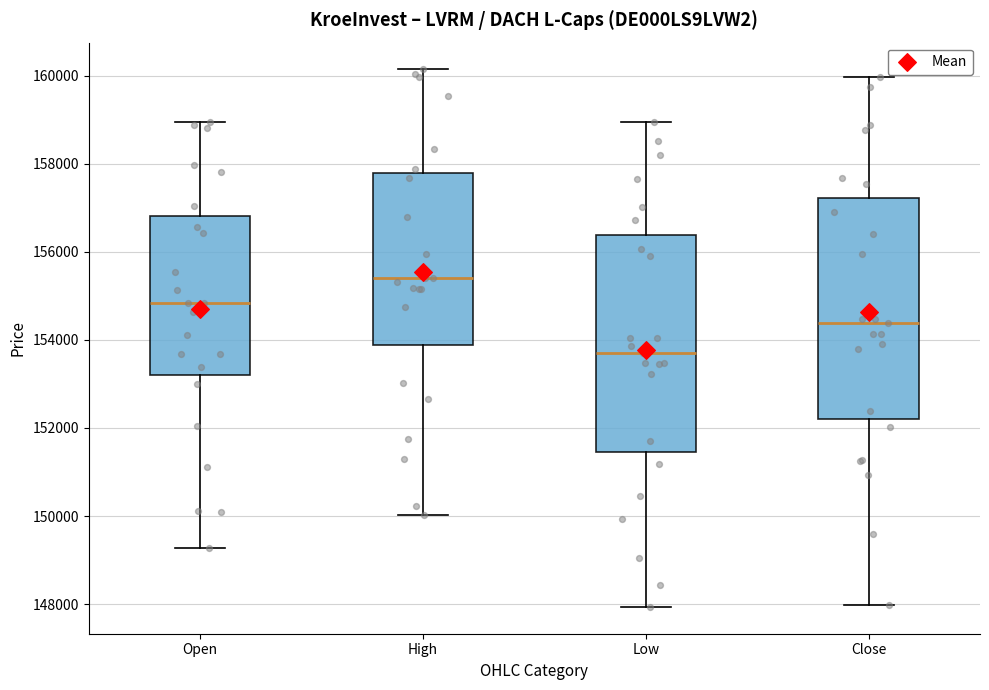

Reading left to right, read every box against the y-axis: the position of its median line, the range the box covers, and the ends of its whiskers. The values are not printed on the chart, so give them approximately, as read against the axis.

Open: median 154800, box 153200 to 156800, whiskers 149200 to 159000
High: median 155400, box 153800 to 157800, whiskers 150000 to 160200
Low: median 153800, box 151400 to 156400, whiskers 148000 to 159000
Close: median 154400, box 152200 to 157200, whiskers 148000 to 160000